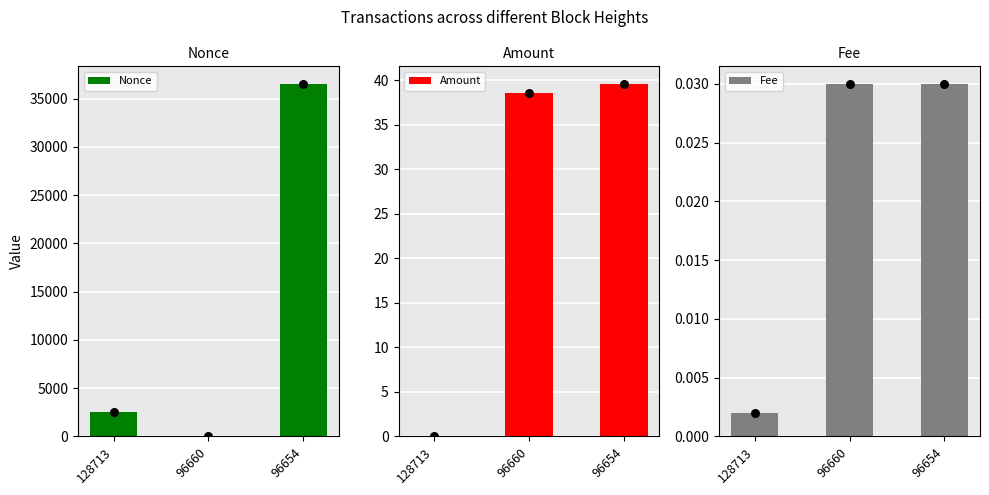

At which category is the sum across all series the highest?

96654